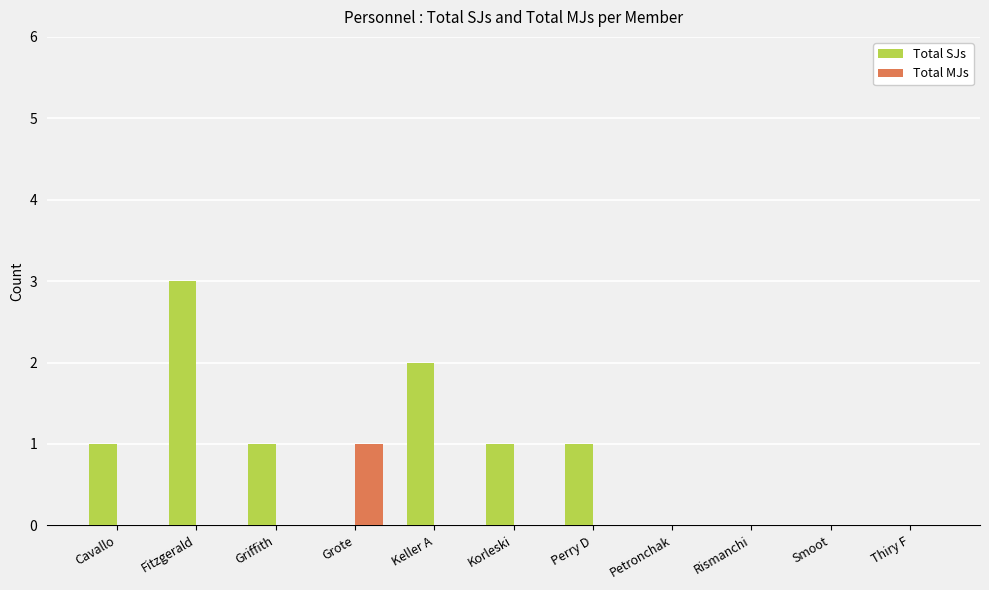

What are all the series names shown in the legend?

Total SJs, Total MJs